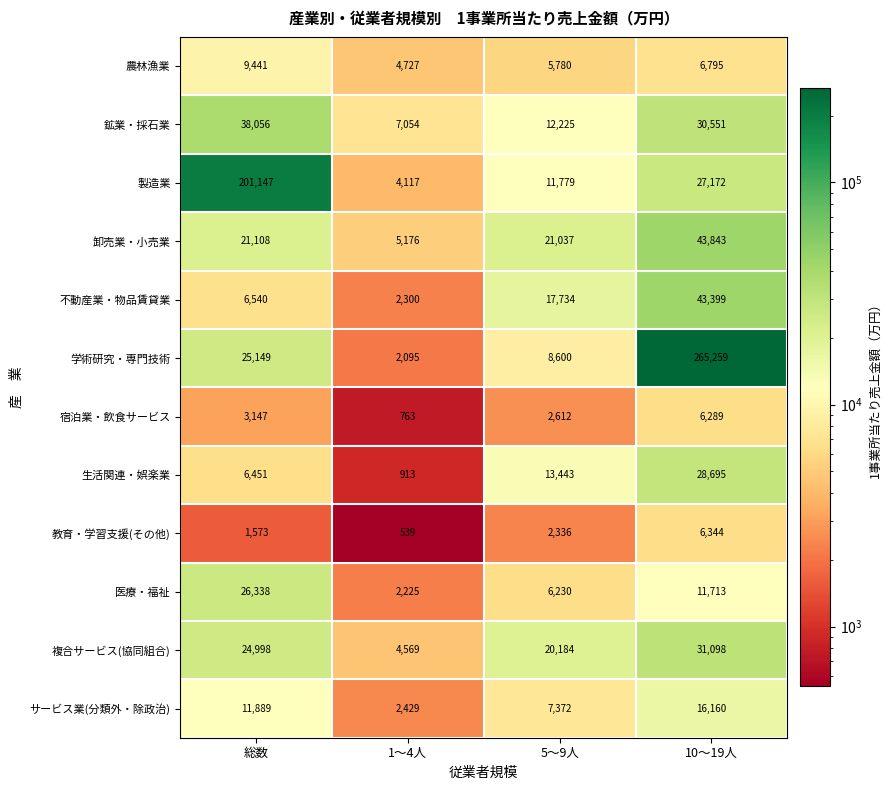

True or false: 学術研究・専門技術 has a value of 15013 at 5～9人.

False